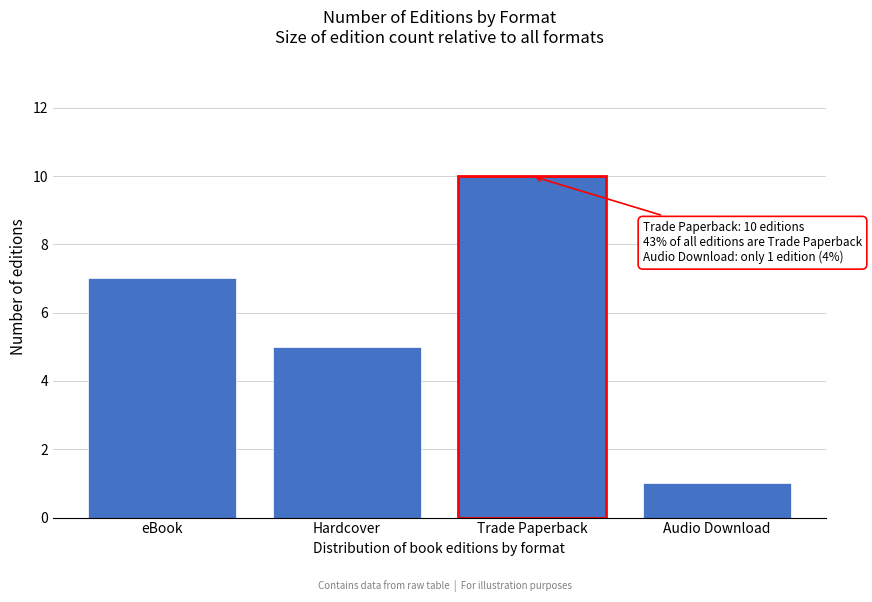

Reading left to right, list all the values displayed in this chart.

eBook=7	Hardcover=5	Trade Paperback=10	Audio Download=1